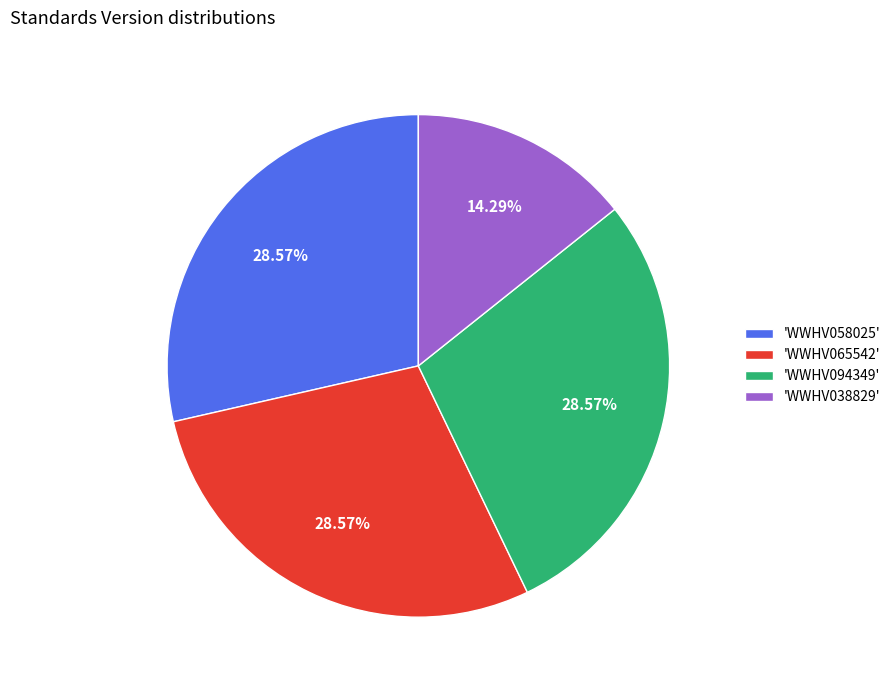

Approximately how many times larger is the value at 'WWHV094349' compared to 'WWHV065542'?

1.0